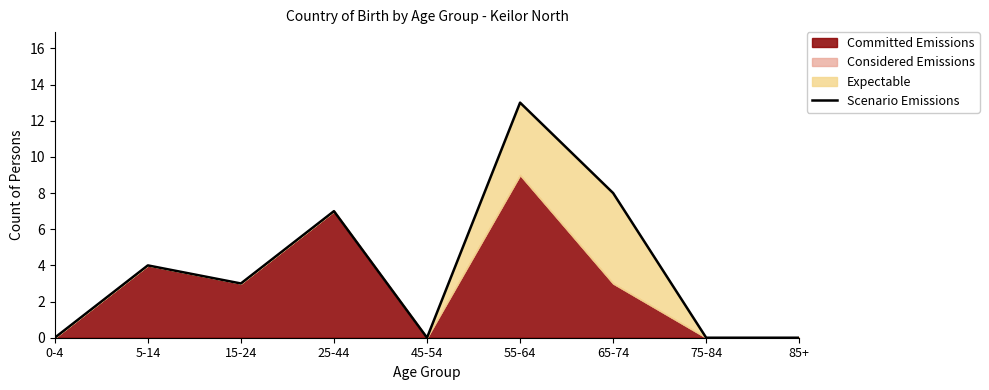

Where is the data nearest to the value 6?

25-44